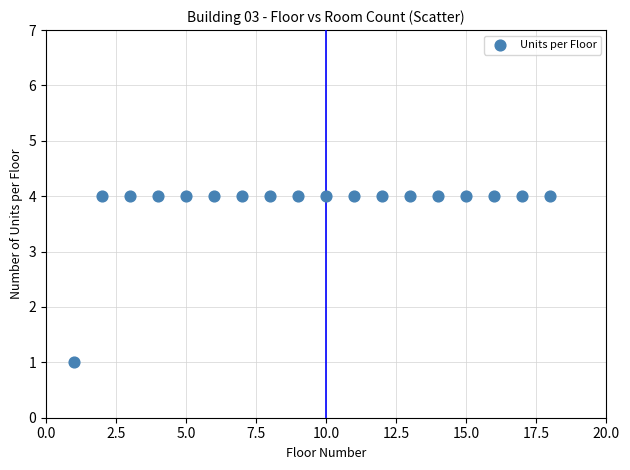

What is the range of Y values (max minus min)?

3